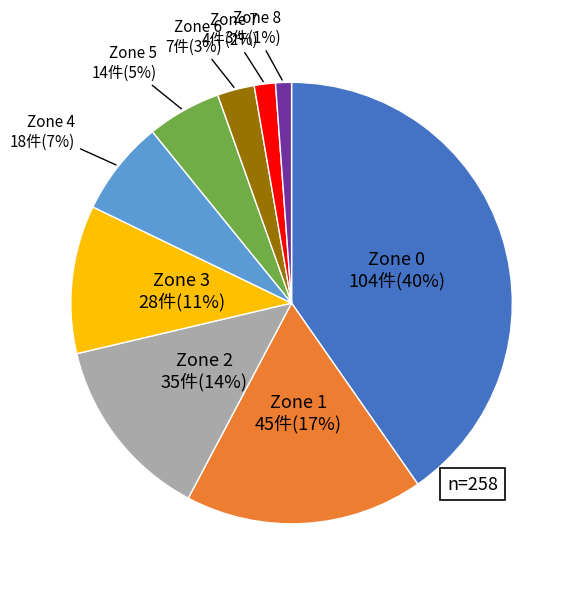

Is there a majority slice in this chart?

No